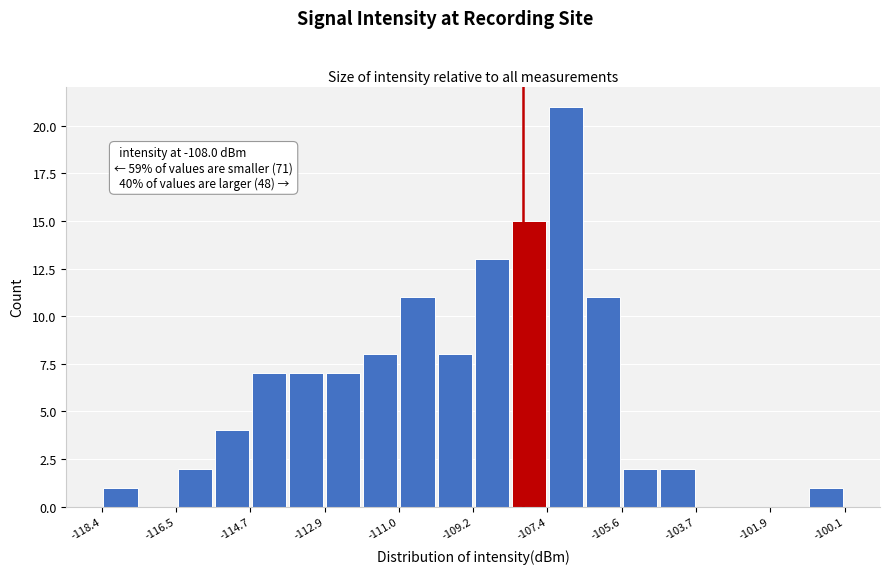

Which range on the x-axis has the tallest bar?

-107.4 to -106.4